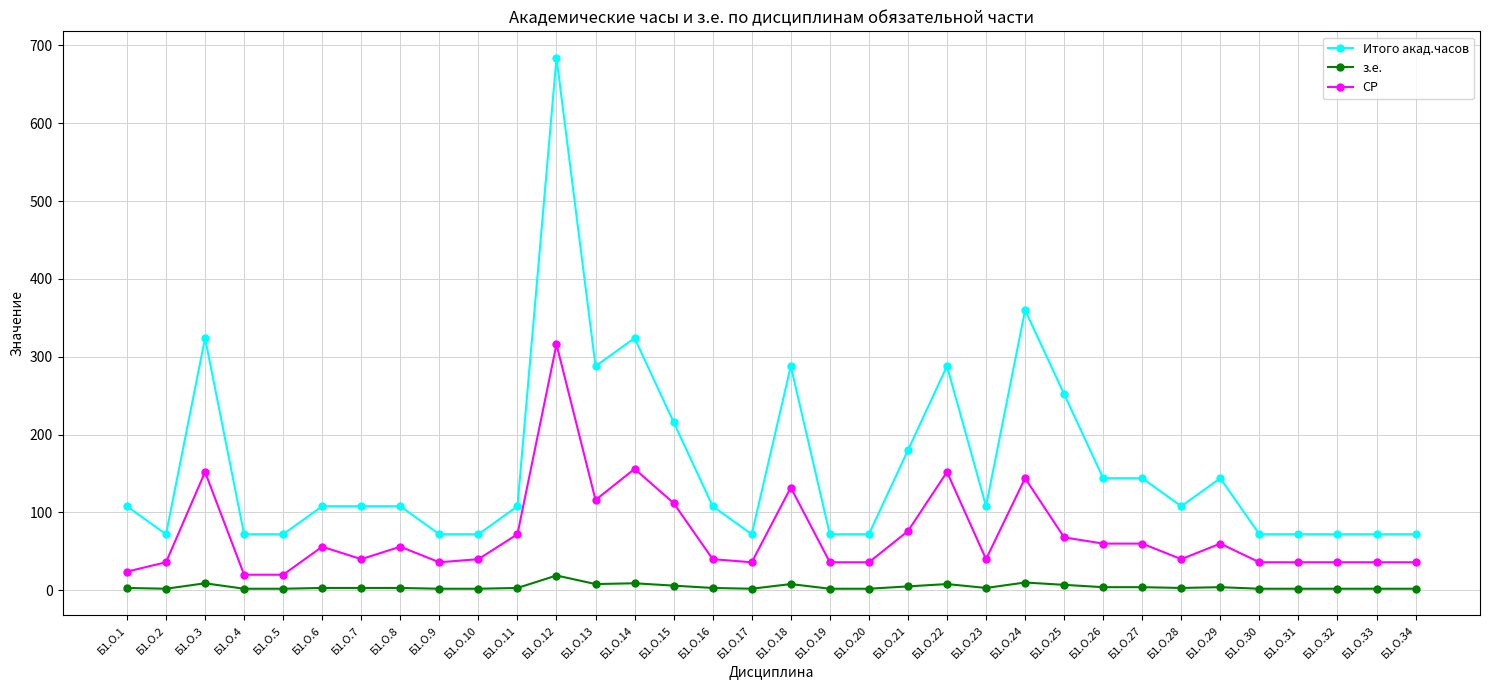

True or false: Итого акад.часов has more than 0 points higher than both neighbors.

True